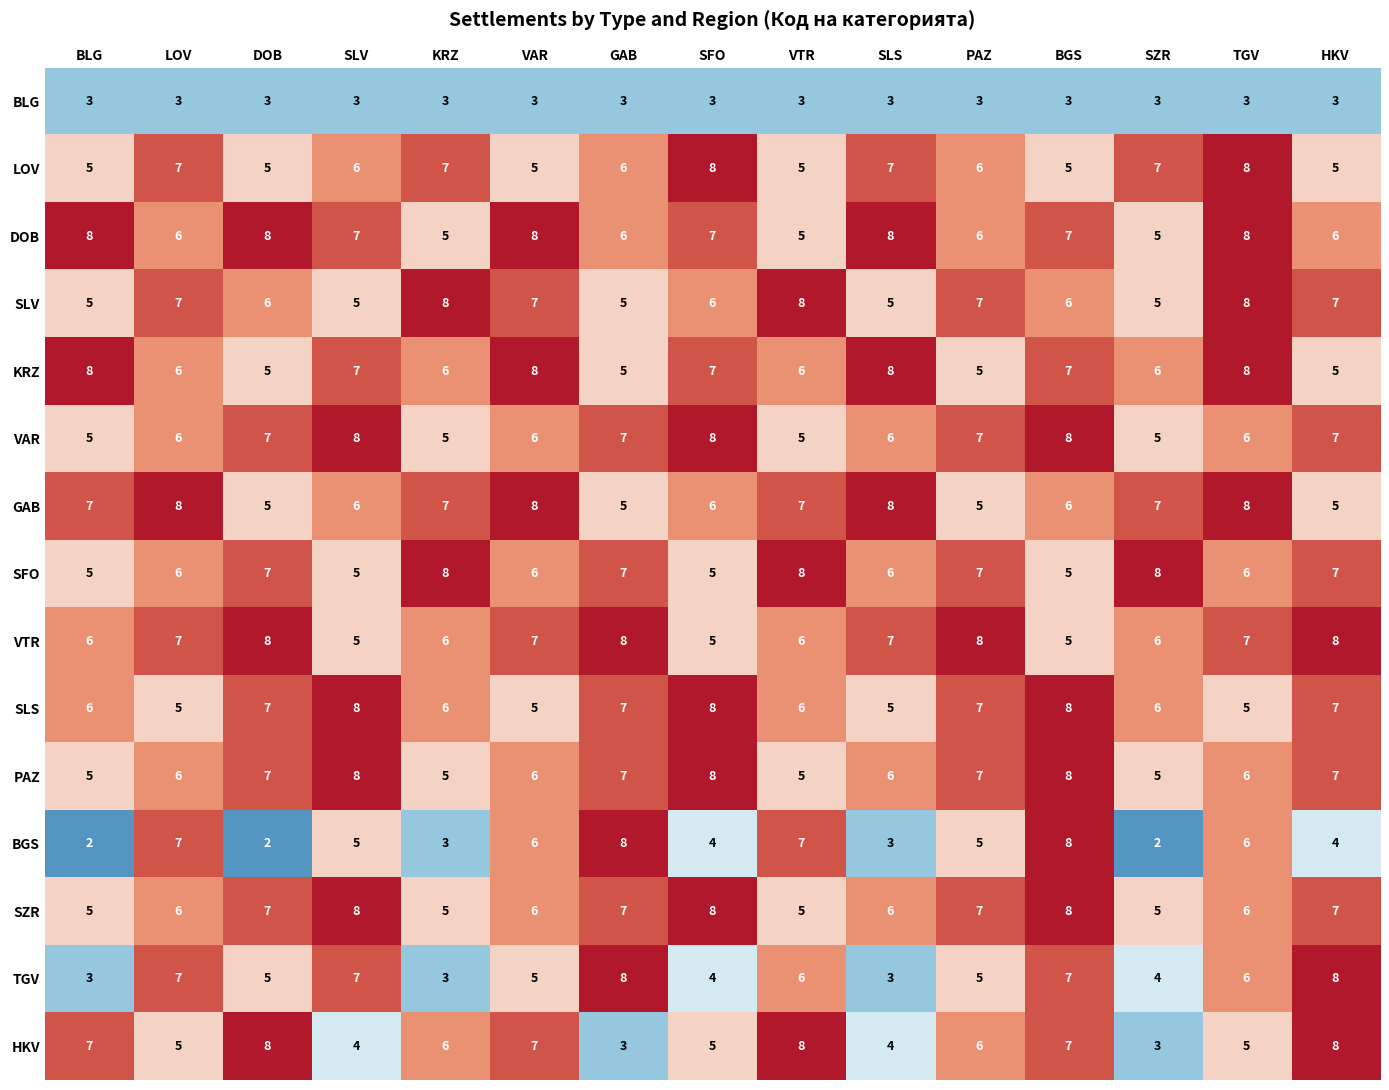

What is the spread (max minus min) of values at SLV?

5